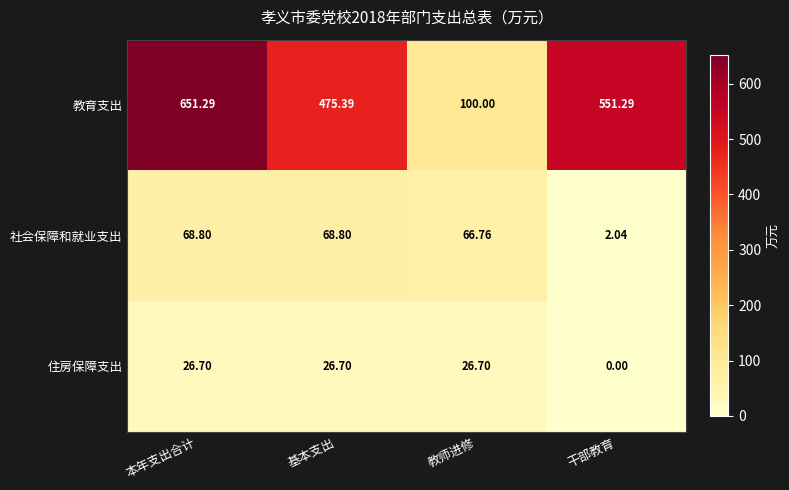

At which category is the sum across all series the highest?

本年支出合计